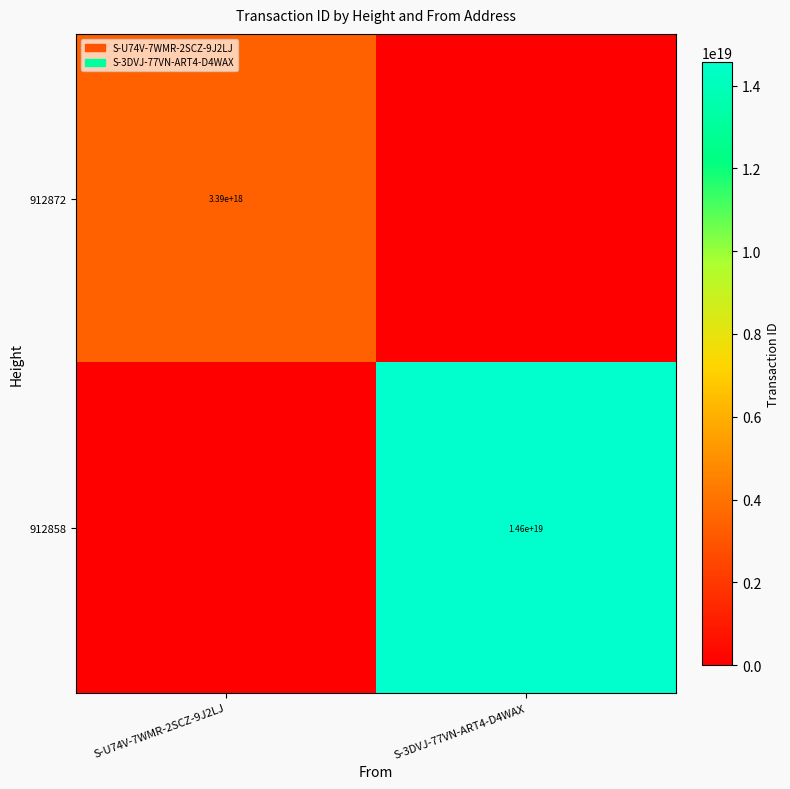

True or false: 912858 has a value of 14600000000000000000 at S-3DVJ-77VN-ART4-D4WAX.

True